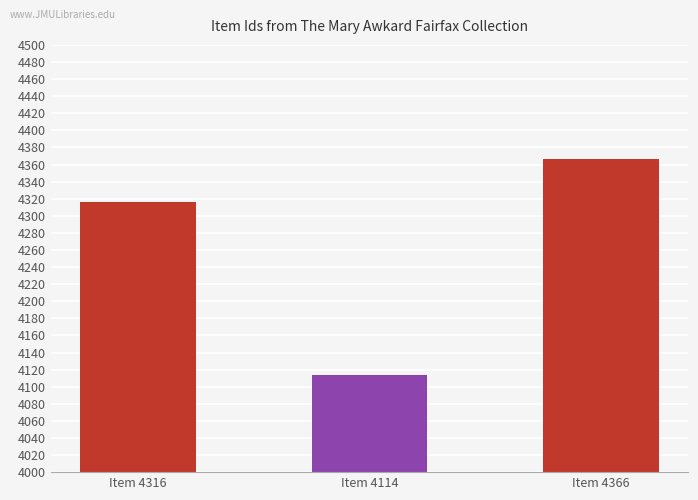

Reading left to right, list all the values displayed in this chart.

4316	4114	4366